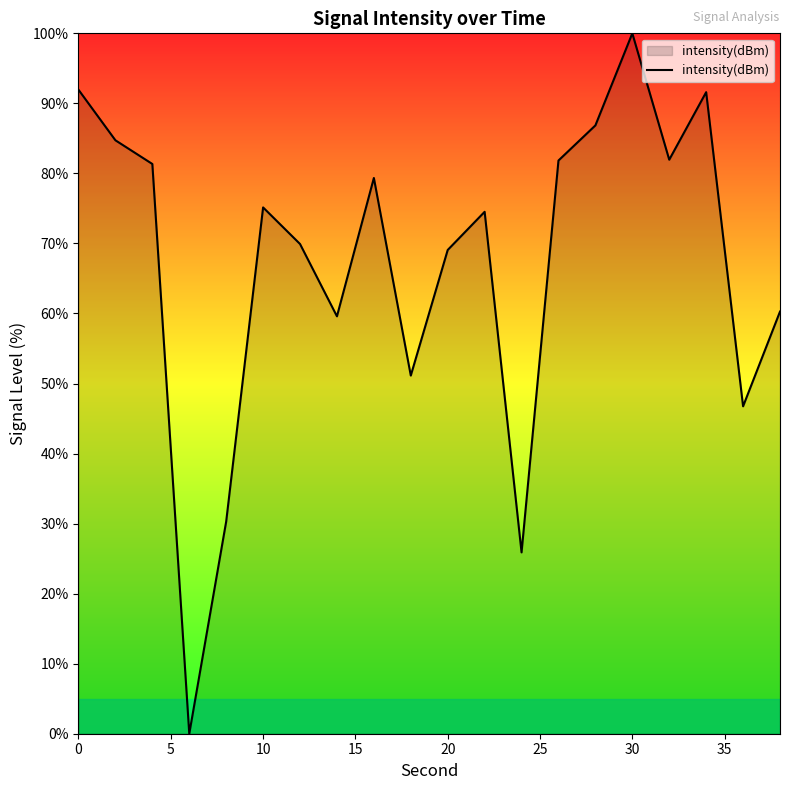

What is the maximum value shown in the chart?

100.0